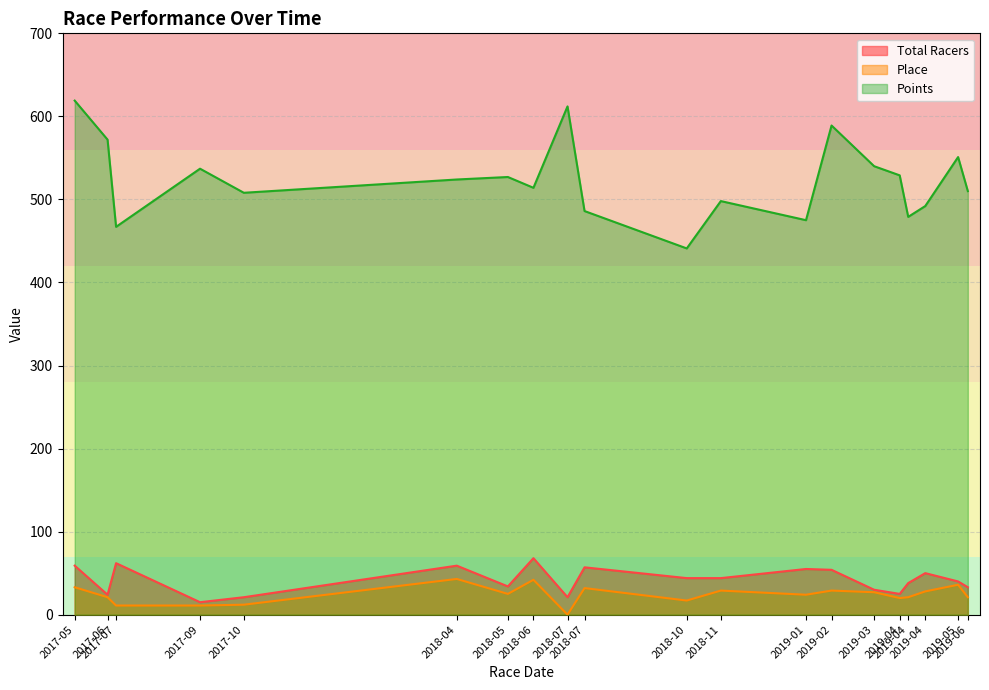

What are all the series names shown in the legend?

Total Racers, Place, Points